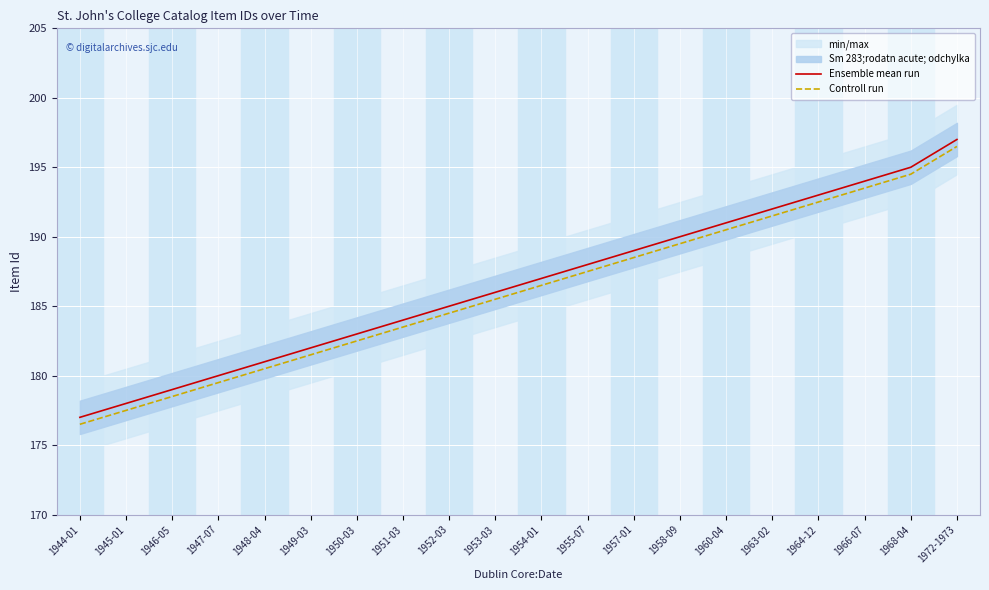

Which category has the lowest value in the Ensemble mean run series?

1944-01